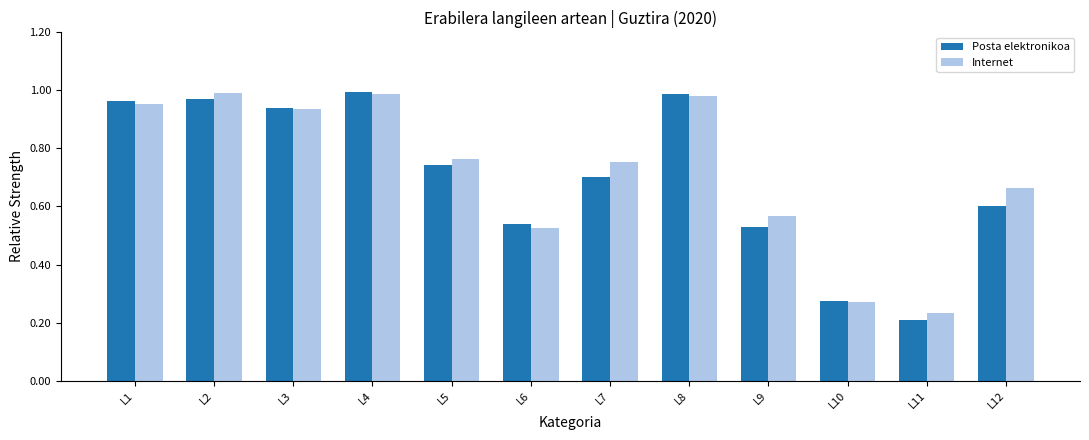

At how many categories does at least one series exceed 0?

12